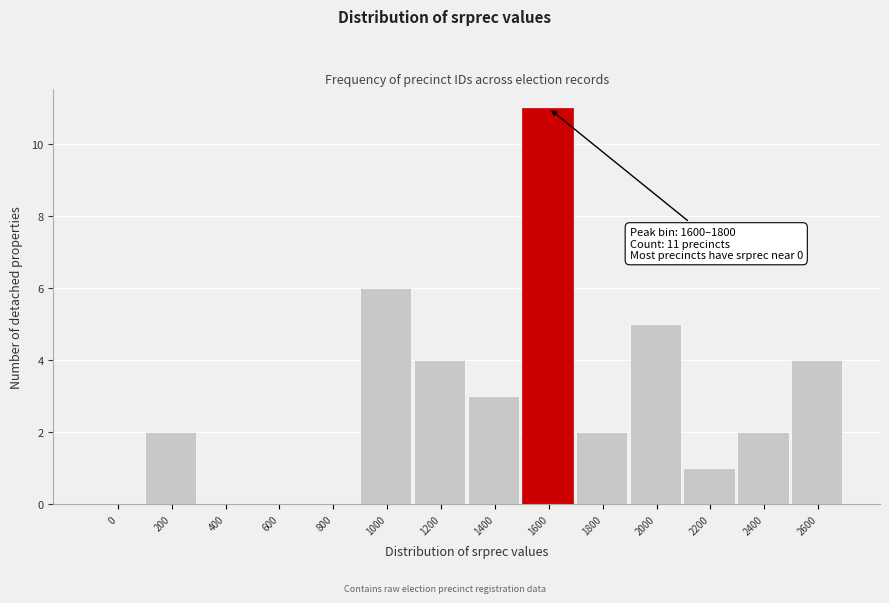

Reading left to right, what are all the values shown in this chart?

0=0	200=2	400=0	600=0	800=0	1000=6	1200=4	1400=3	1600=11	1800=2	2000=5	2200=1	2400=2	2600=4